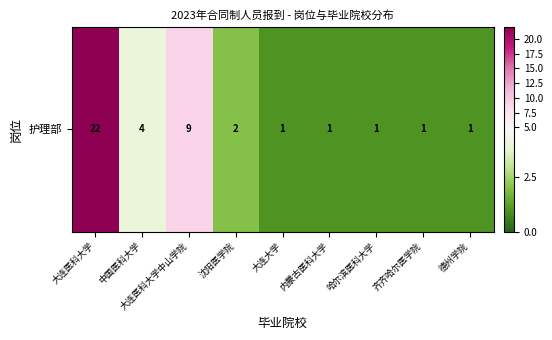

What value does the data have at 大连医科大学中山学院, to the nearest 5?

10